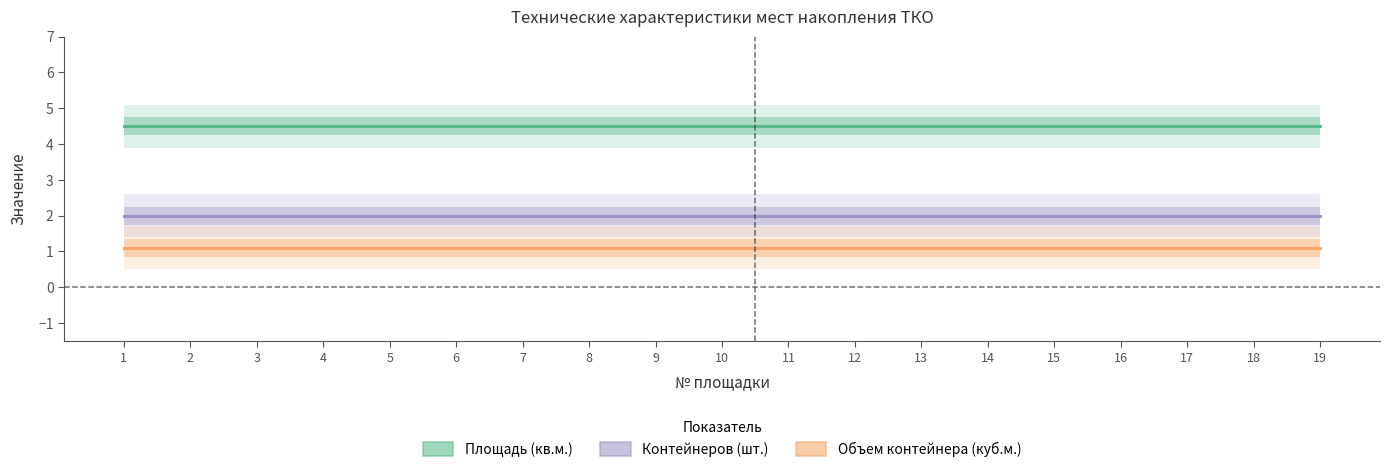

Rank the series by their average value, from lowest to highest.

Объем контейнера (куб.м.), Контейнеров (шт.), Площадь (кв.м.)